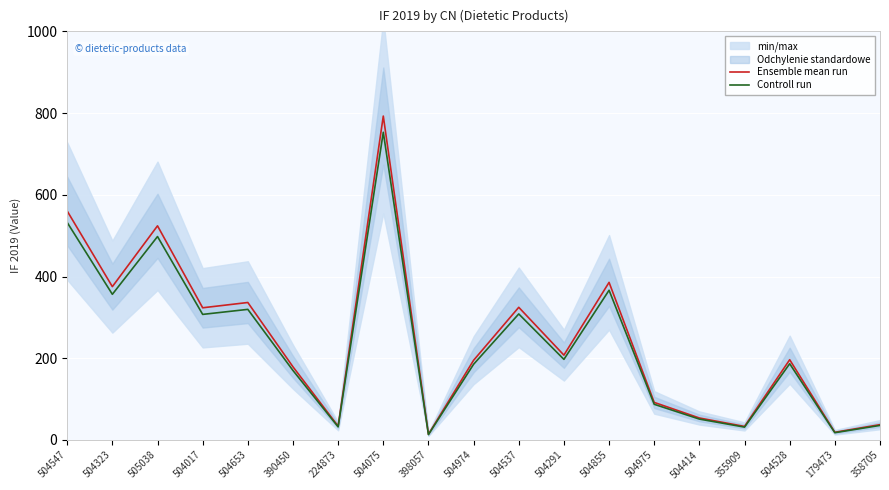

What is the label of the 14th point from the right?

390450